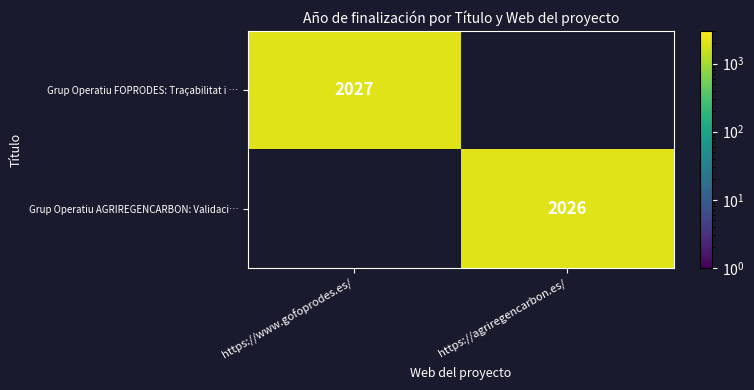

True or false: Grup Operatiu FOPRODES: Traçabilitat i … has a value of 2027 at https://www.gofoprodes.es/.

True